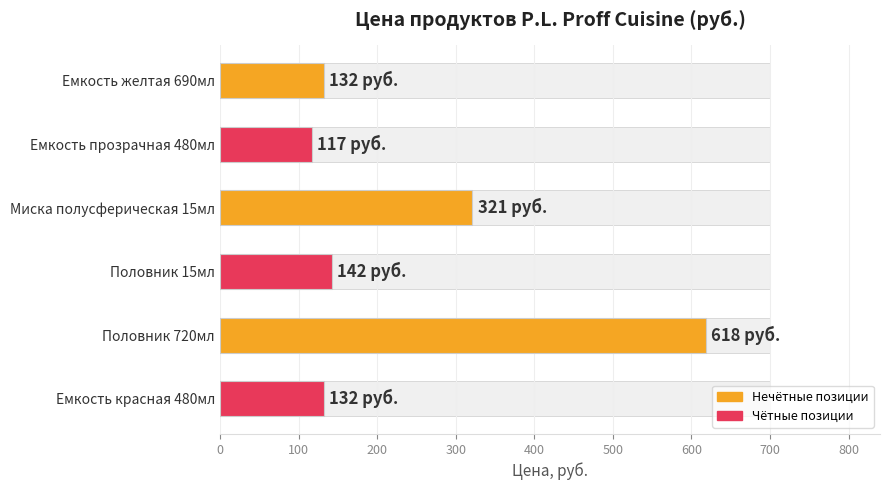

The value at Половник 15мл is 36. True or false?

False